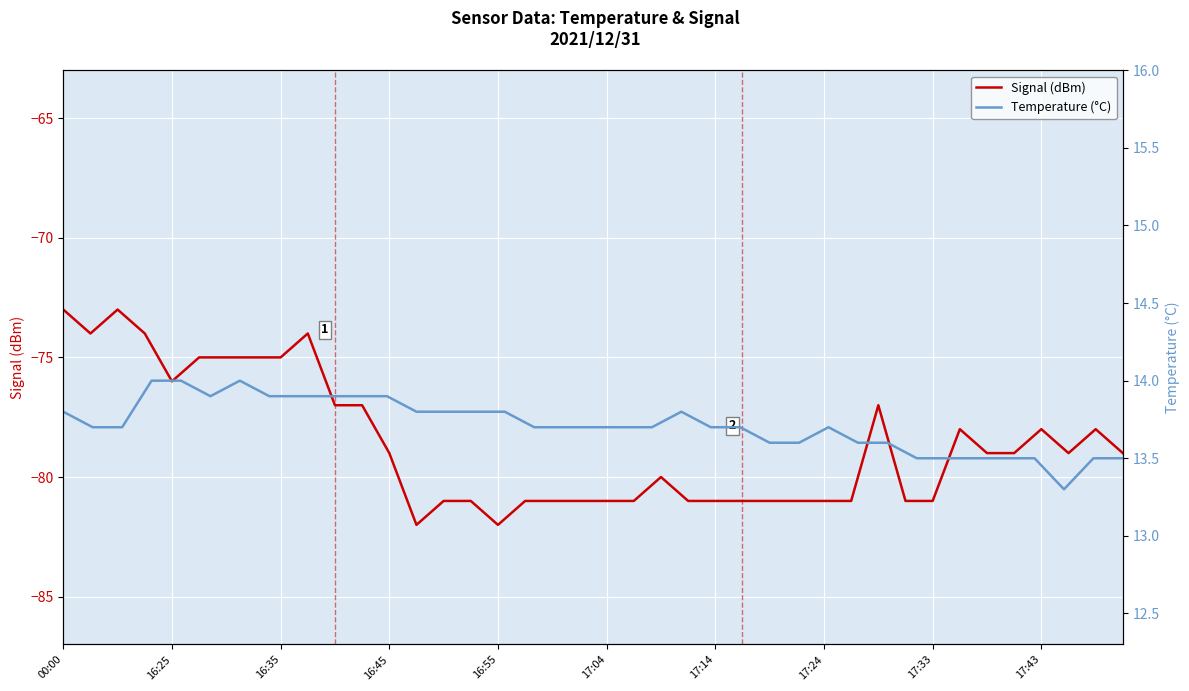

Is it true that Signal (dBm) equals -20 at 17:24?

False